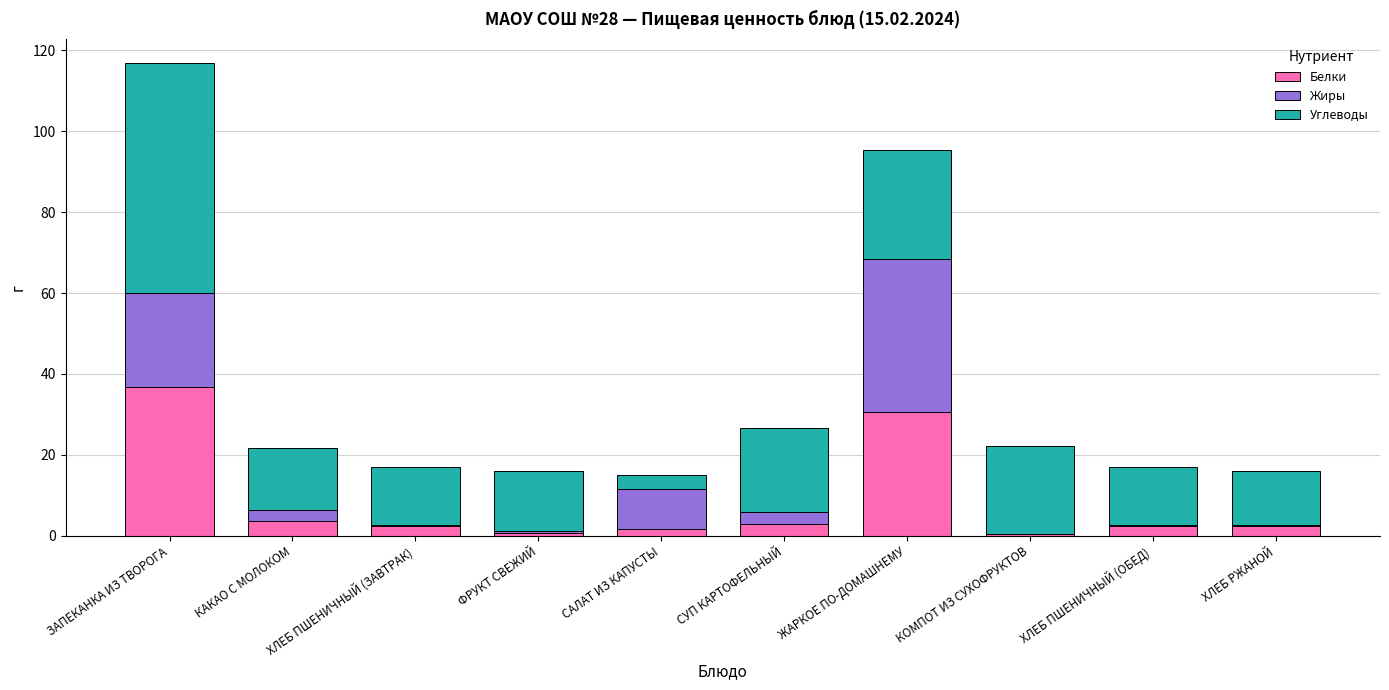

At which category is the sum across all series the highest?

ЗАПЕКАНКА ИЗ ТВОРОГА